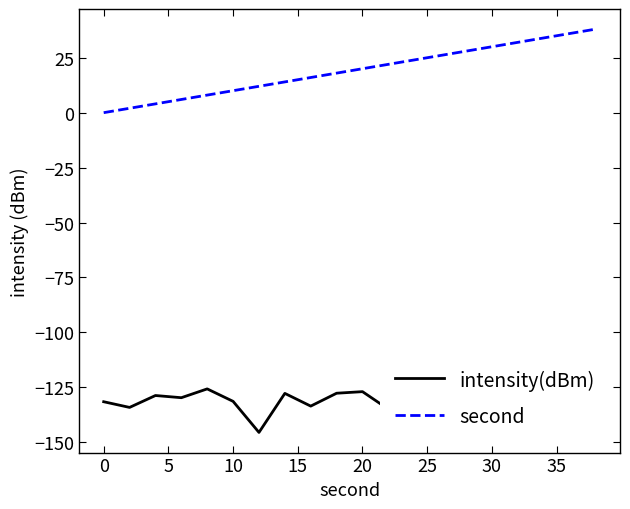

Reading left to right, transcribe all the data shown in this chart.

intensity(dBm): -131.5	-134.1	-128.7	-129.7	-125.7	-131.4	-145.5	-127.8	-133.5	-127.7	-127.0	-134.9	-124.7	-128.0	-130.6	-123.4	-128.9	-126.7	-133.0	-135.7
second: 0.0	2.0	4.0	6.0	8.0	10.0	12.0	14.0	16.0	18.0	20.0	22.0	24.0	26.0	28.0	30.0	32.0	34.0	36.0	38.0